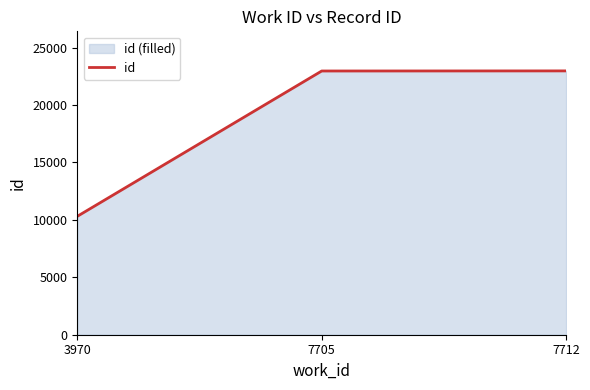

Between 3970 and 7705, which is larger?

7705